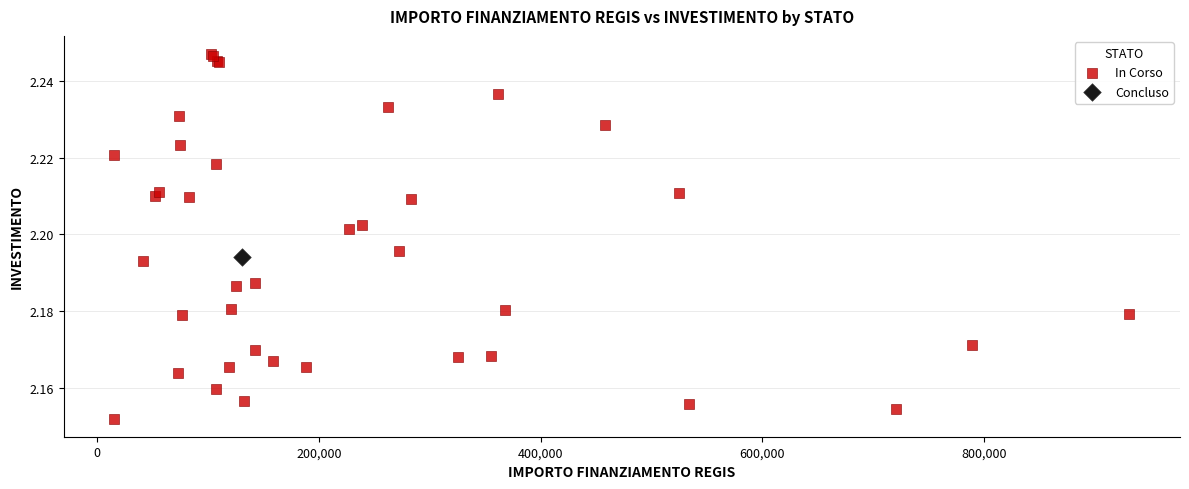

What are all the series names shown in the legend?

In Corso, Concluso